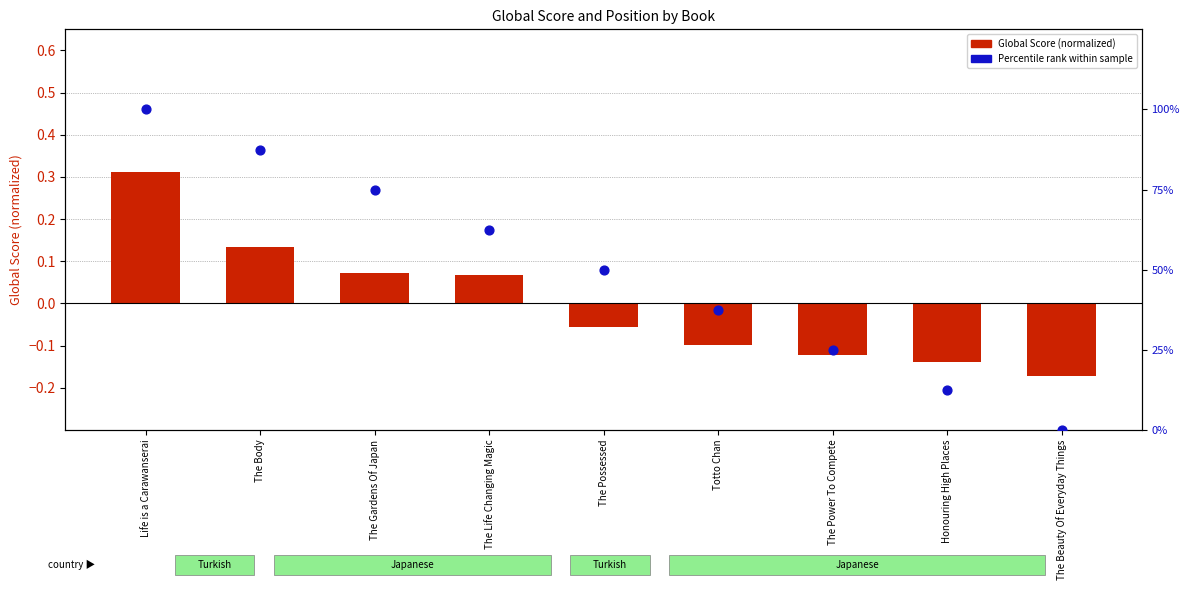

What are all the series names shown in the legend?

Global Score (normalized), Percentile rank within sample